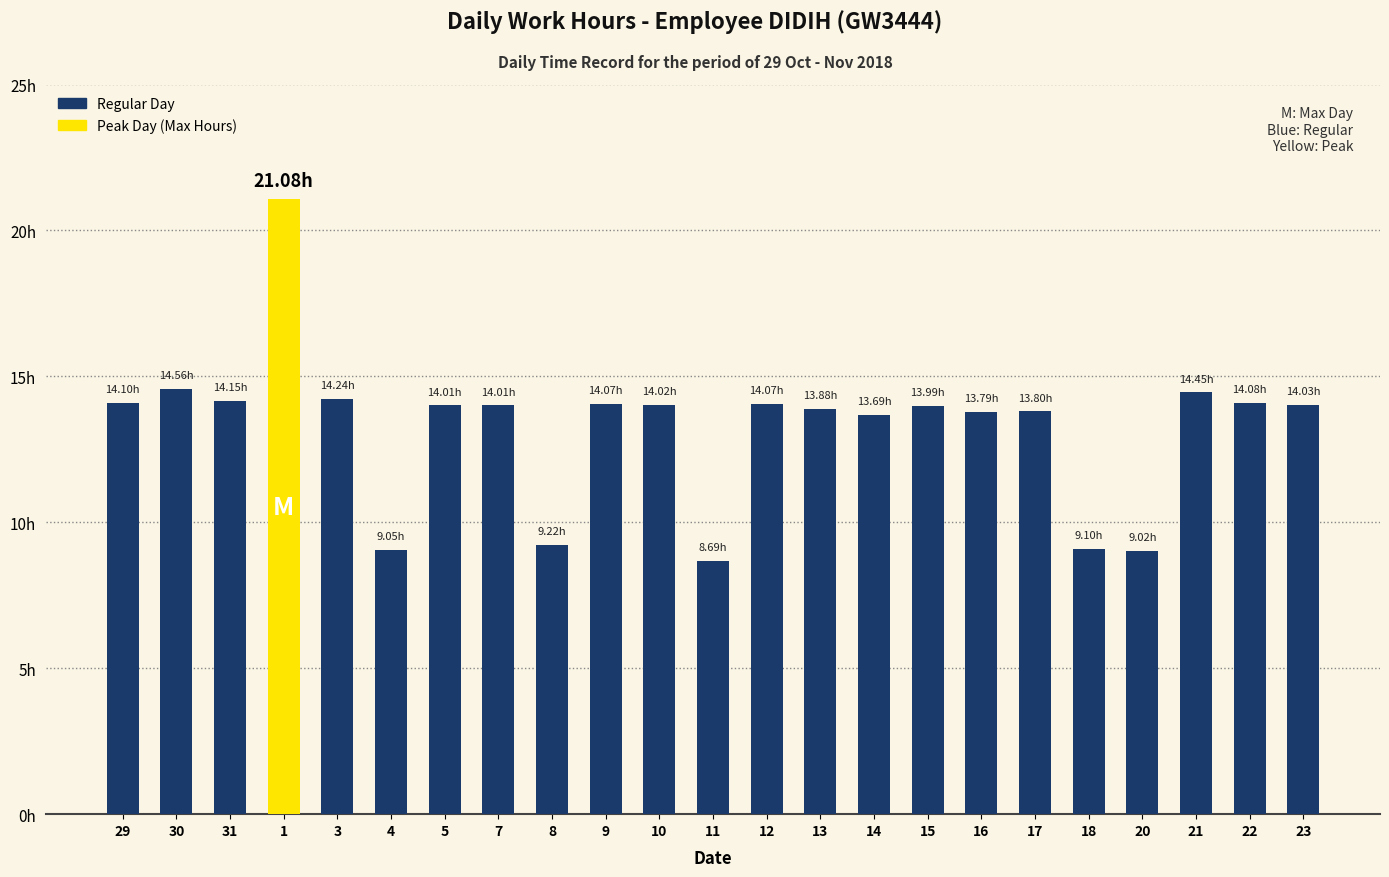

Does the chart contain any negative values?

No